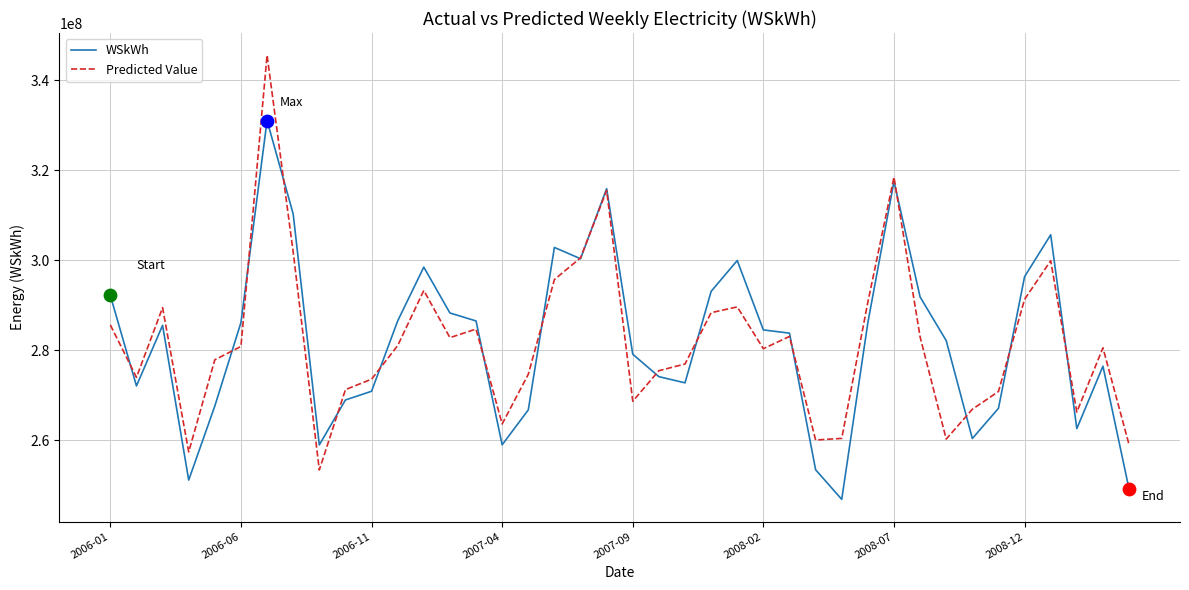

Which series has the largest range (max minus min)?

Predicted Value